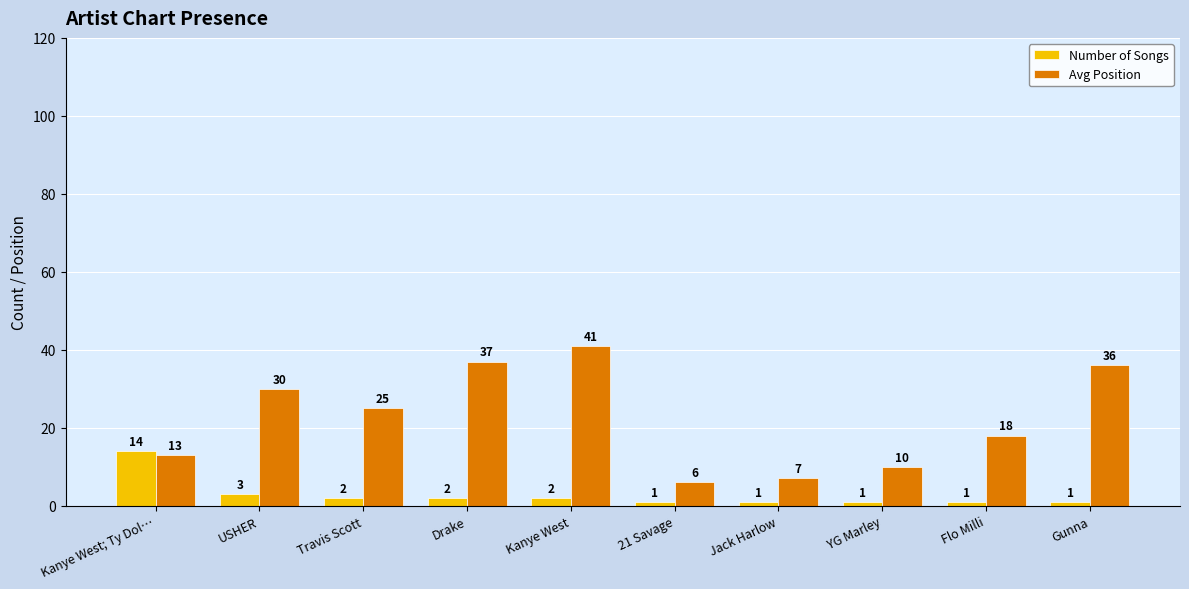

At which label is Avg Position closest to 23?

Travis Scott